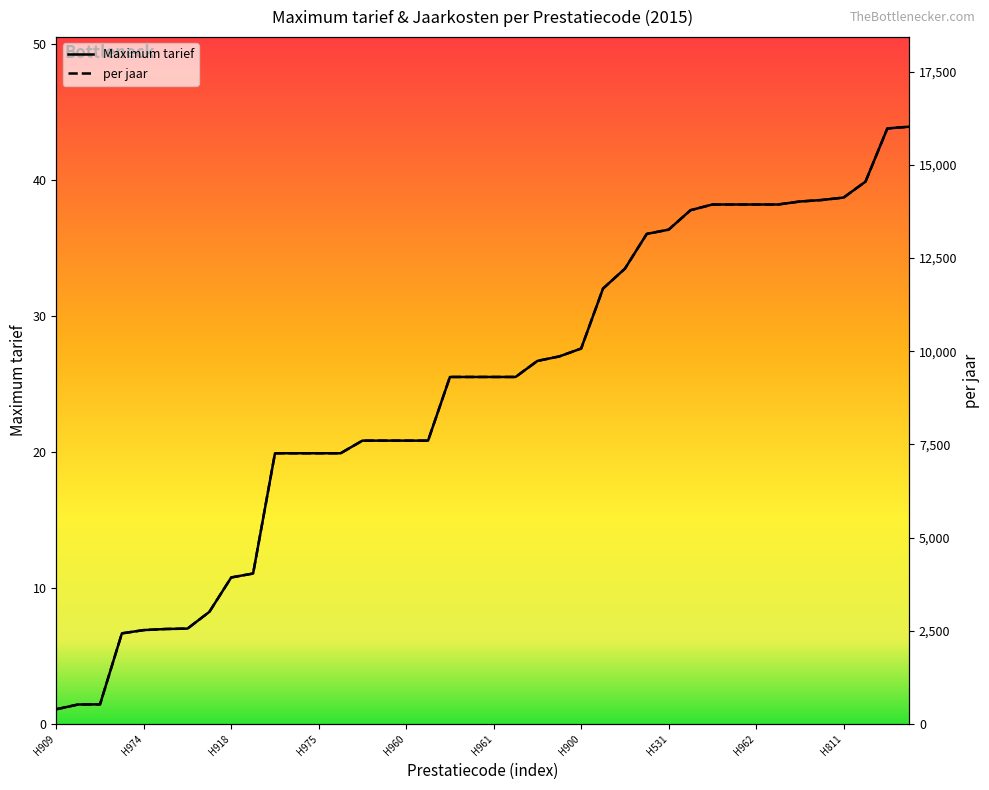

Is it true that Maximum tarief equals 38.7 at H811?

True